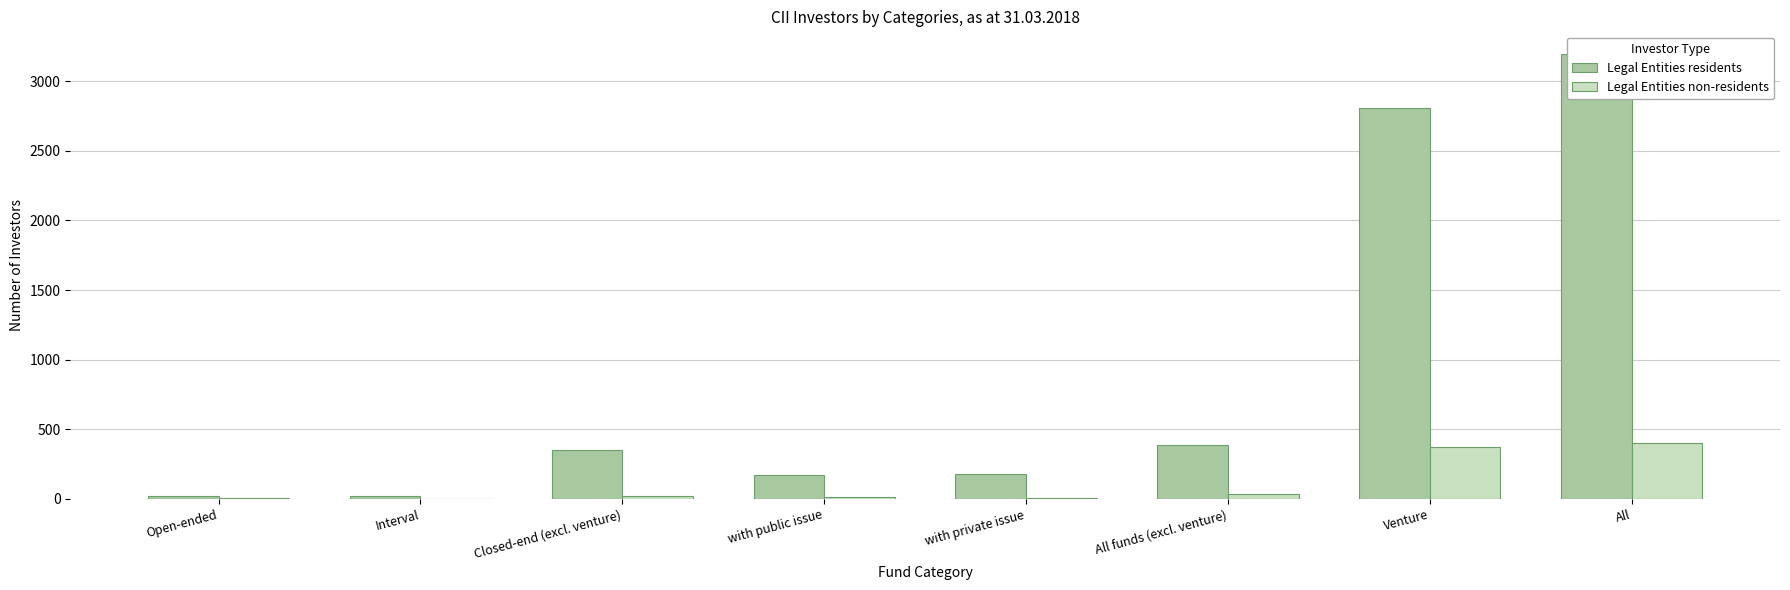

Is it true that Legal Entities residents equals 390 at All funds (excl. venture)?

True